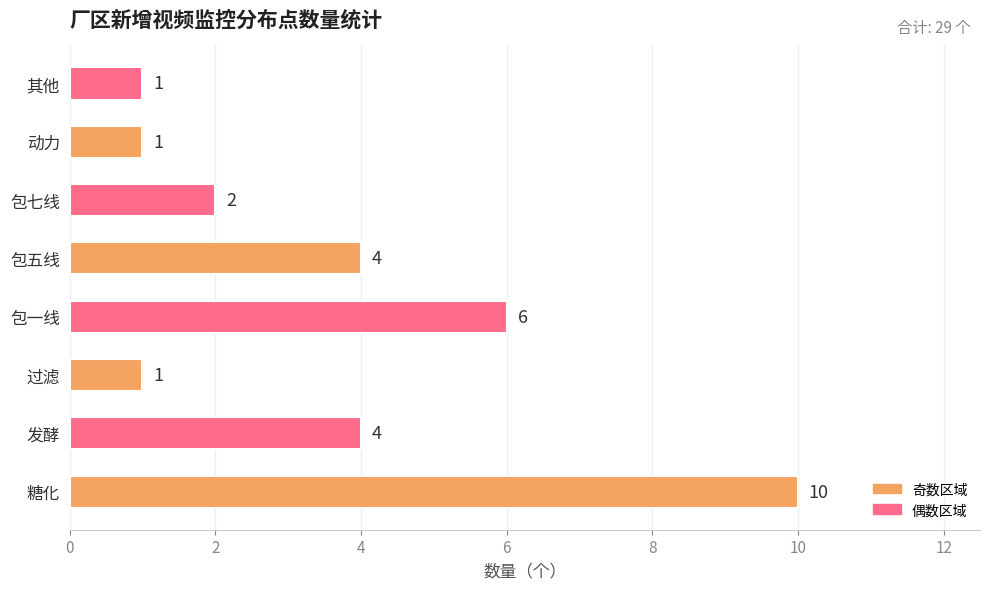

Count the values in the range 1 to 6.

7